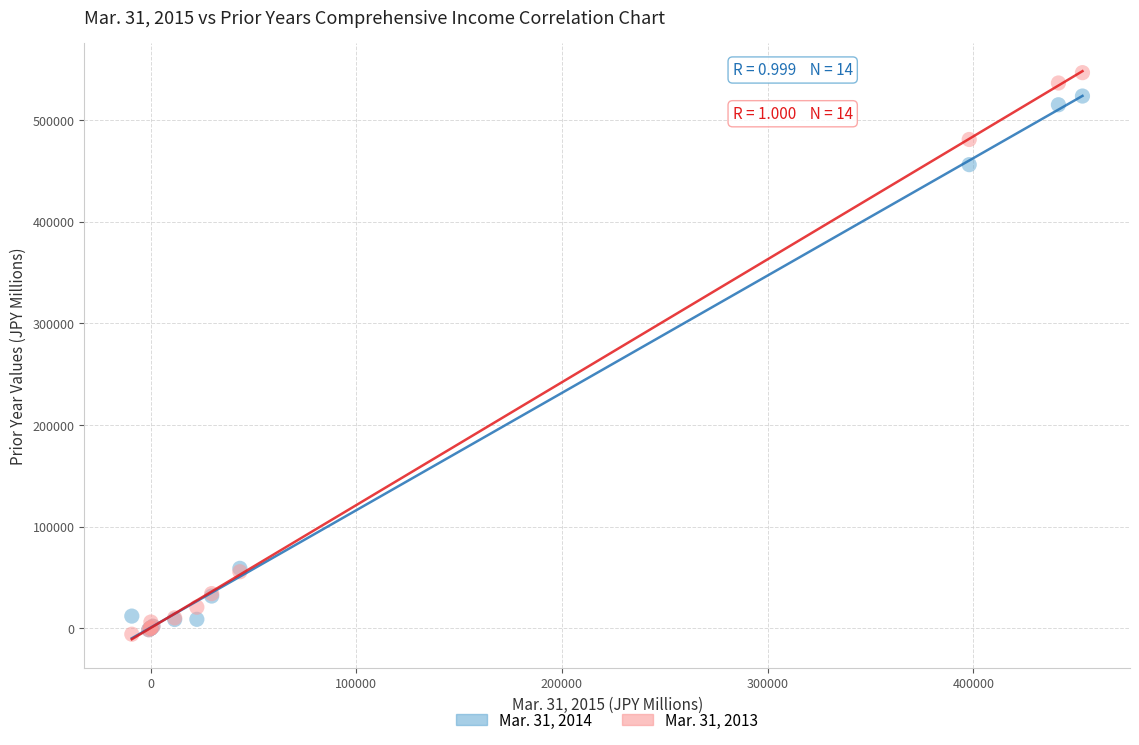

Across all series, what Y value is closest to 270274?

455953